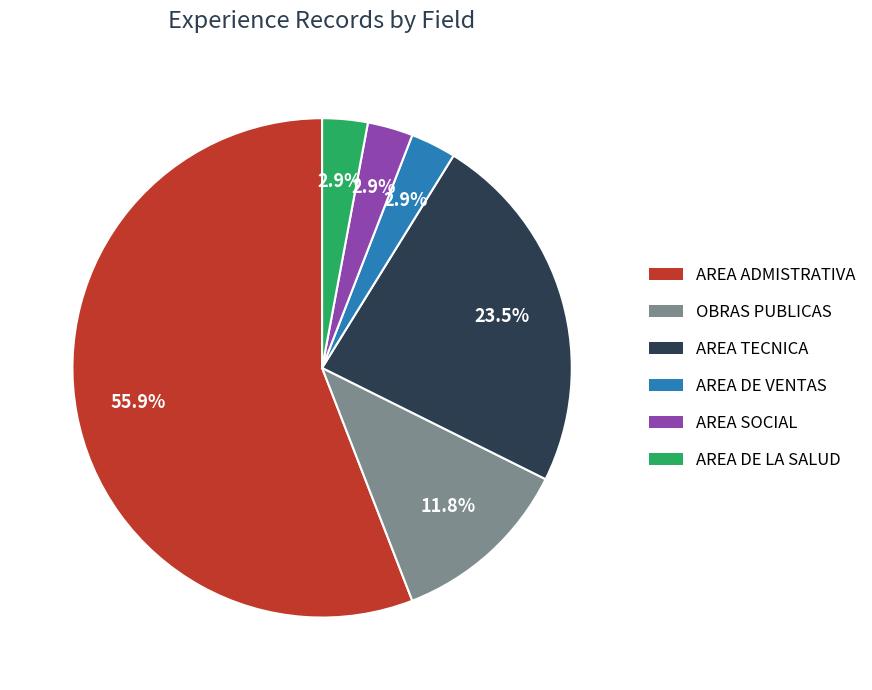

Is it true that AREA DE LA SALUD is 8% of the pie?

False